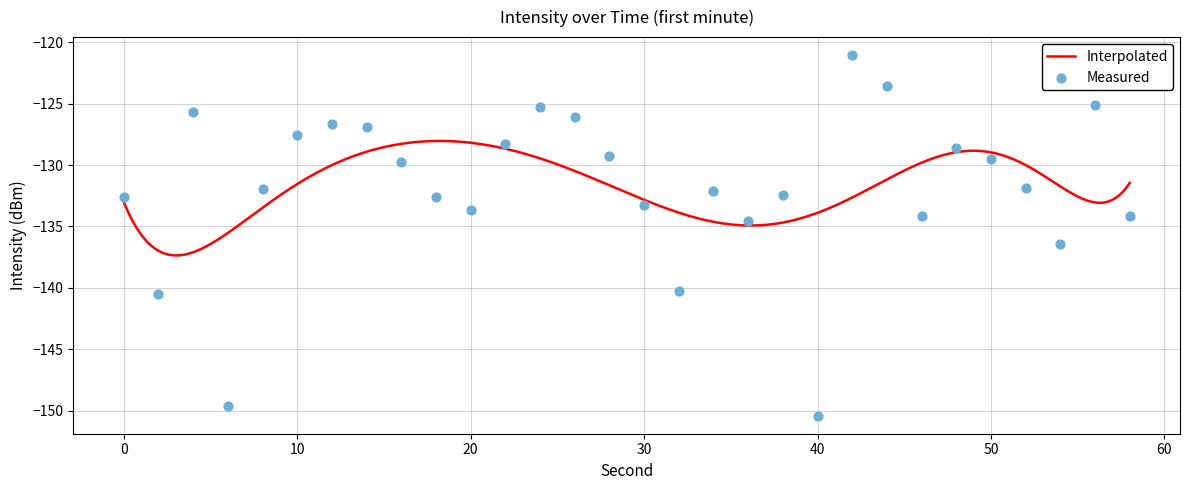

Which has a higher value, 56 or 14?

56